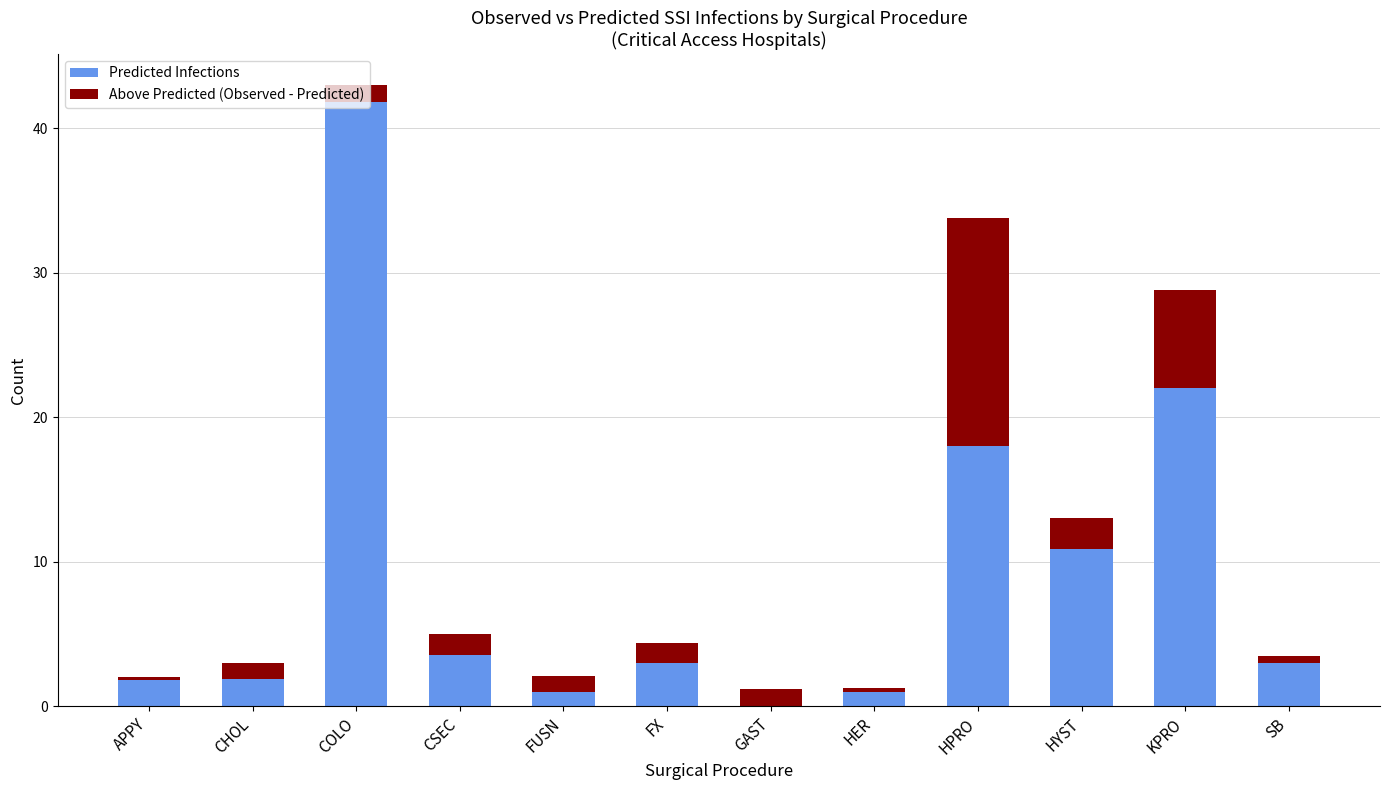

Which series changed the most between FUSN and HPRO?

Predicted Infections